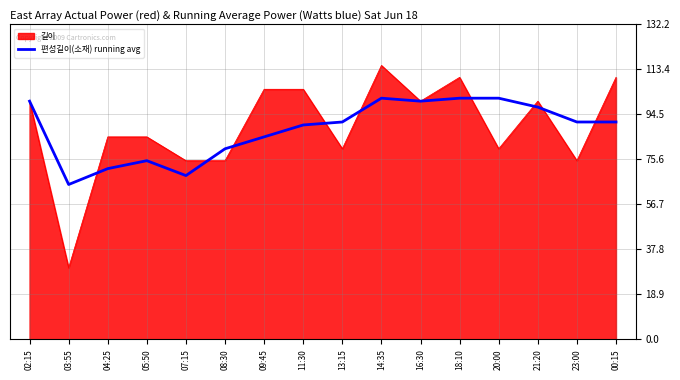

Which series changed the most between 09:45 and 00:15?

편성길이(소재) running avg